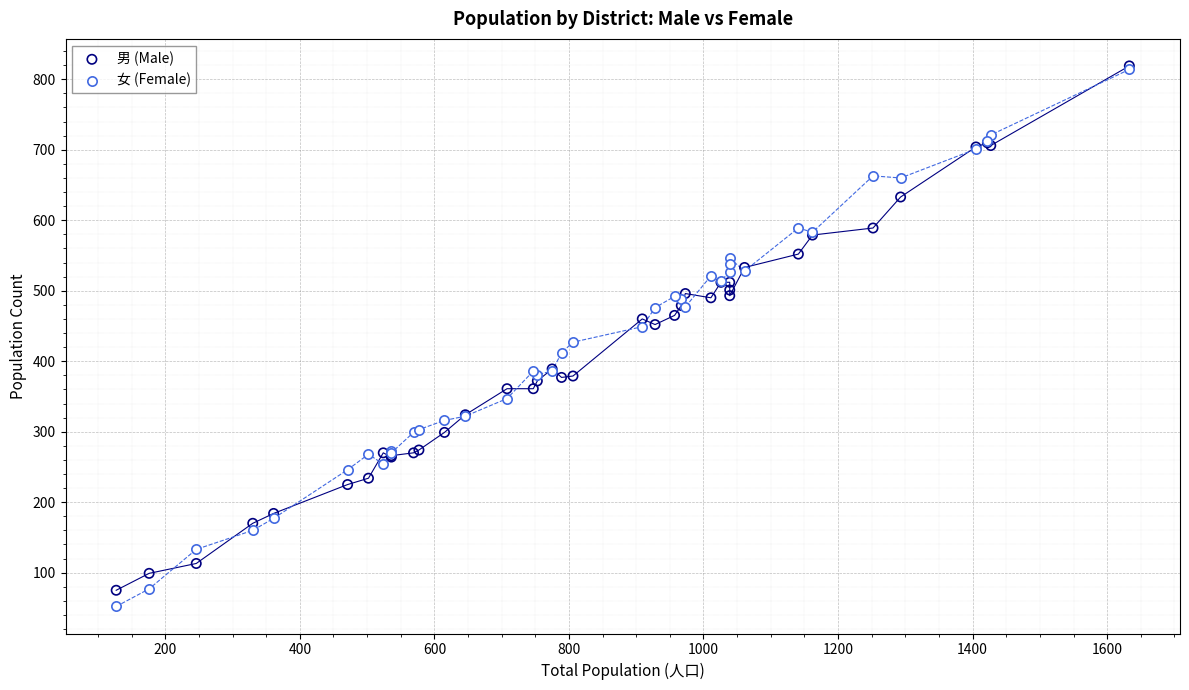

Which series has the largest Y range (max minus min)?

女 (Female)